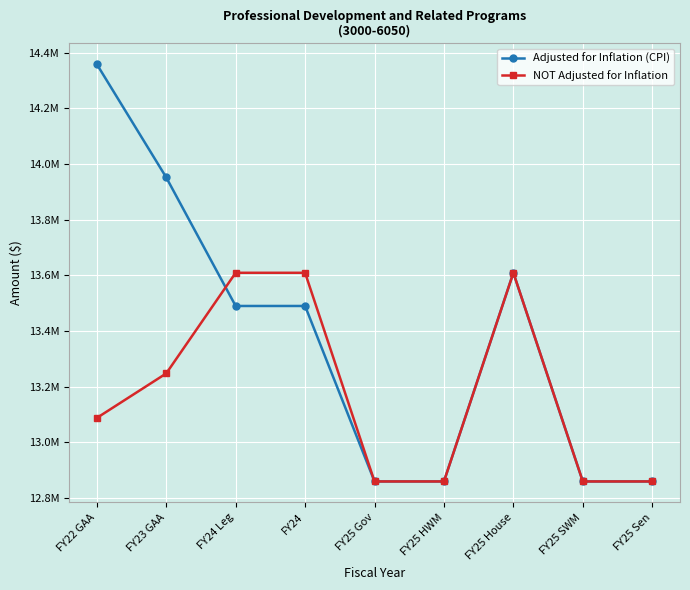

What is the value of the Adjusted for Inflation (CPI) point at the 2nd from the left?

13952044